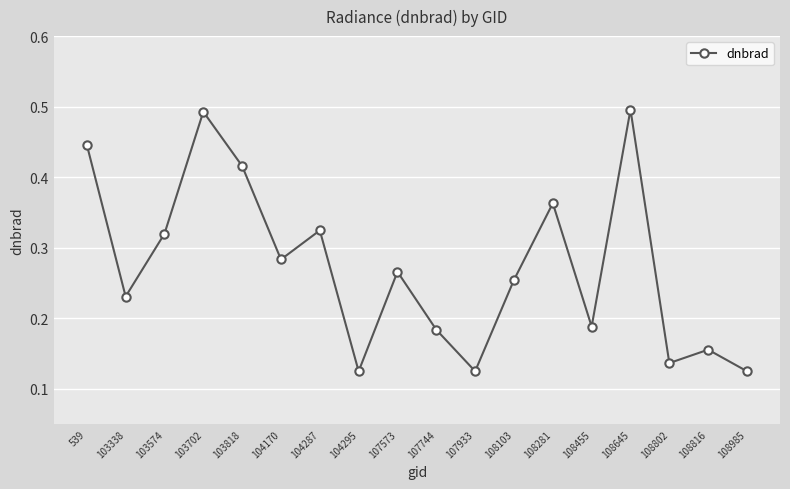

How many lines are shown in the chart?

1